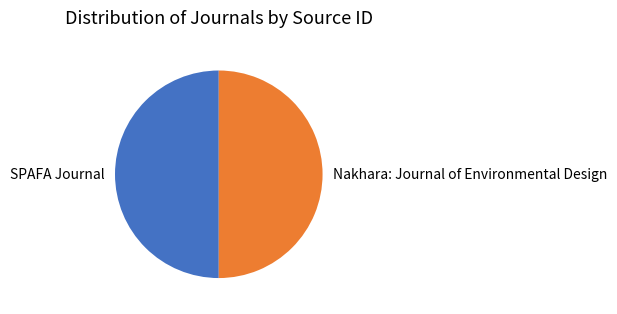

Combined, do Nakhara: Journal of Environmental Design and SPAFA Journal account for over 50%?

Yes